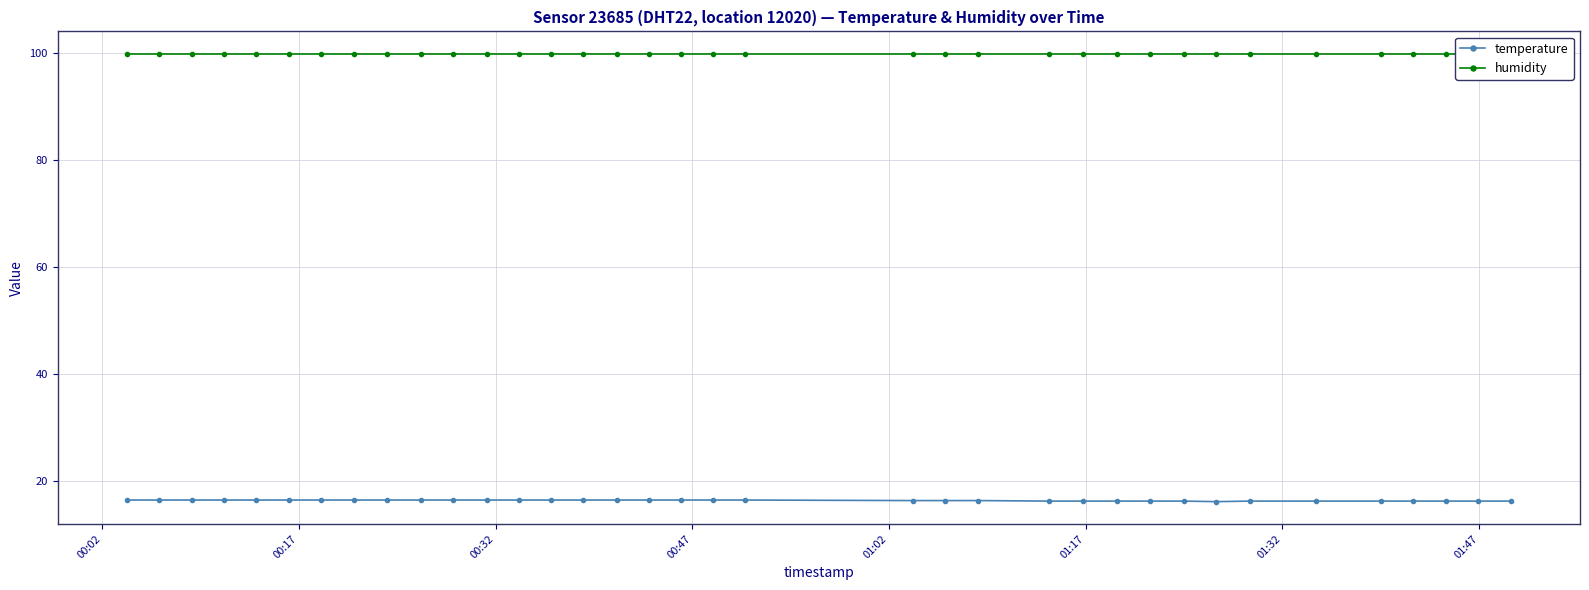

Count the number of data series in this chart.

2